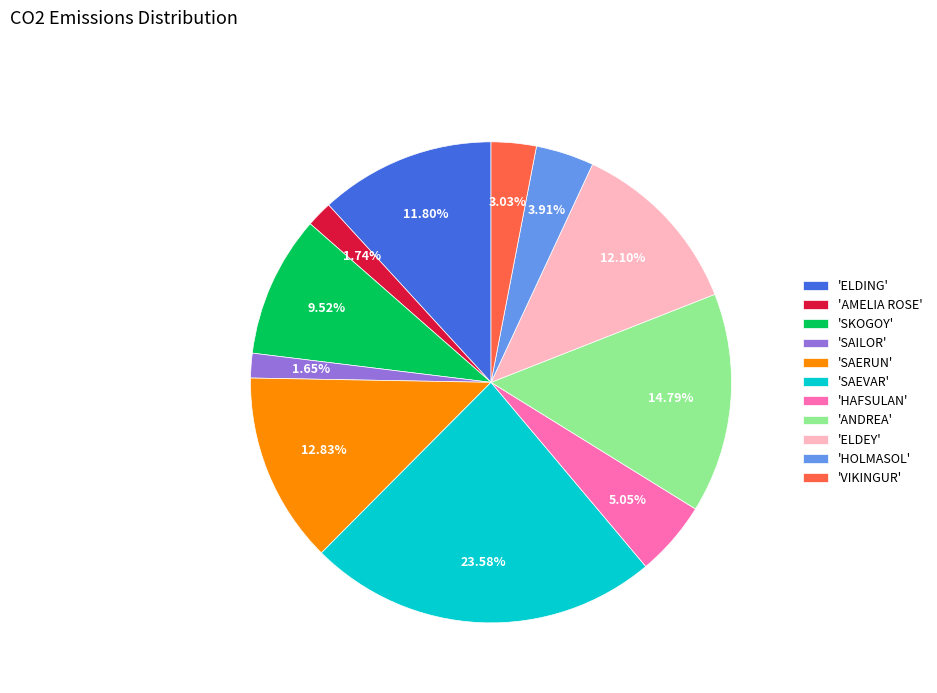

To the nearest percent, what is the average slice percentage?

9%